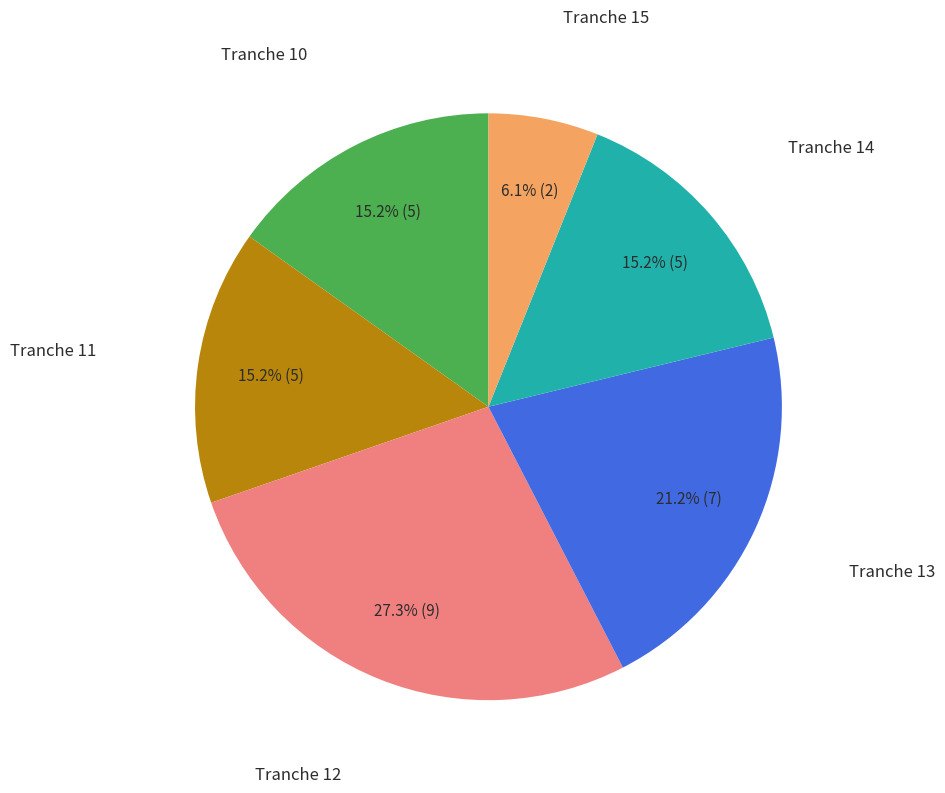

Is there any slice that represents more than half of the pie?

No